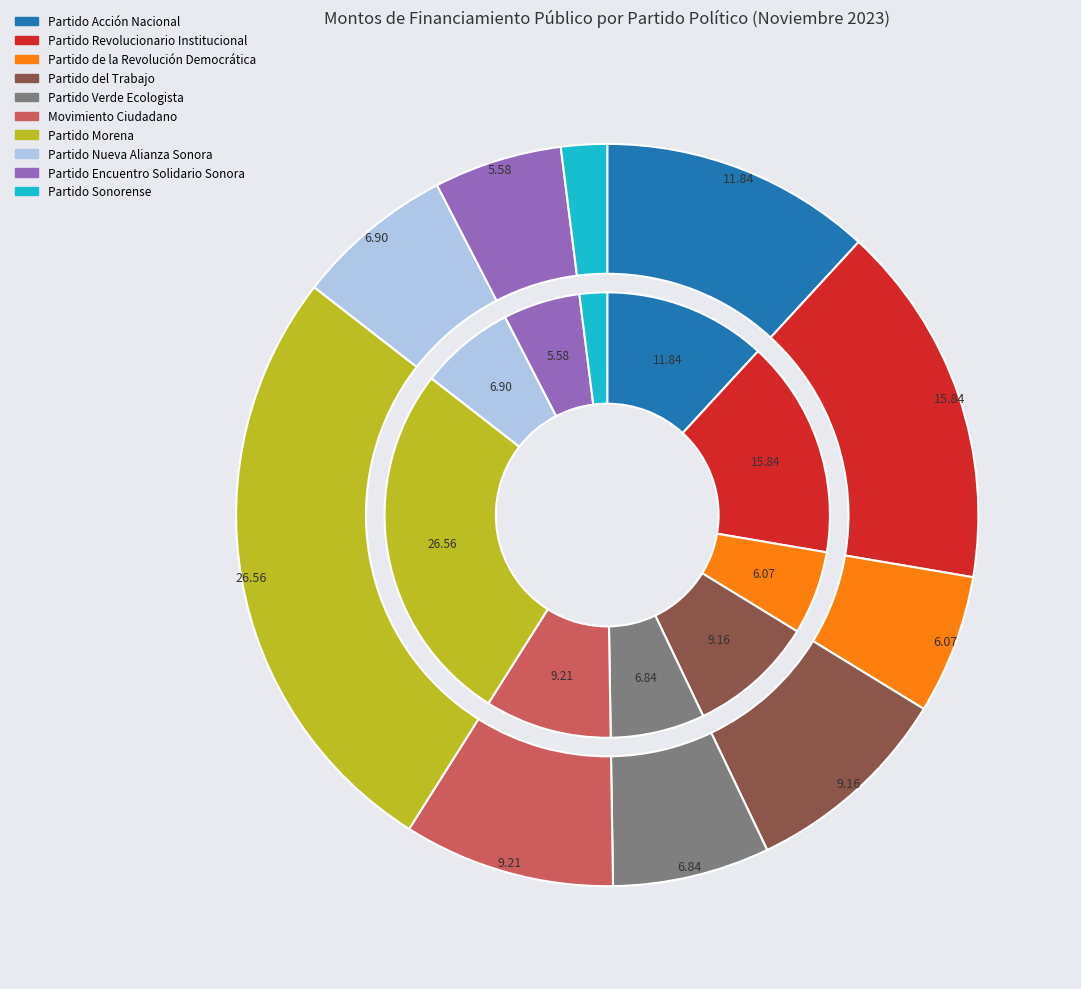

Which slice is the largest?

Partido Morena